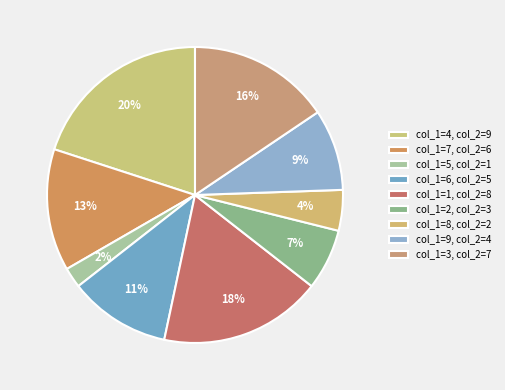

How many segments does this pie chart have?

9